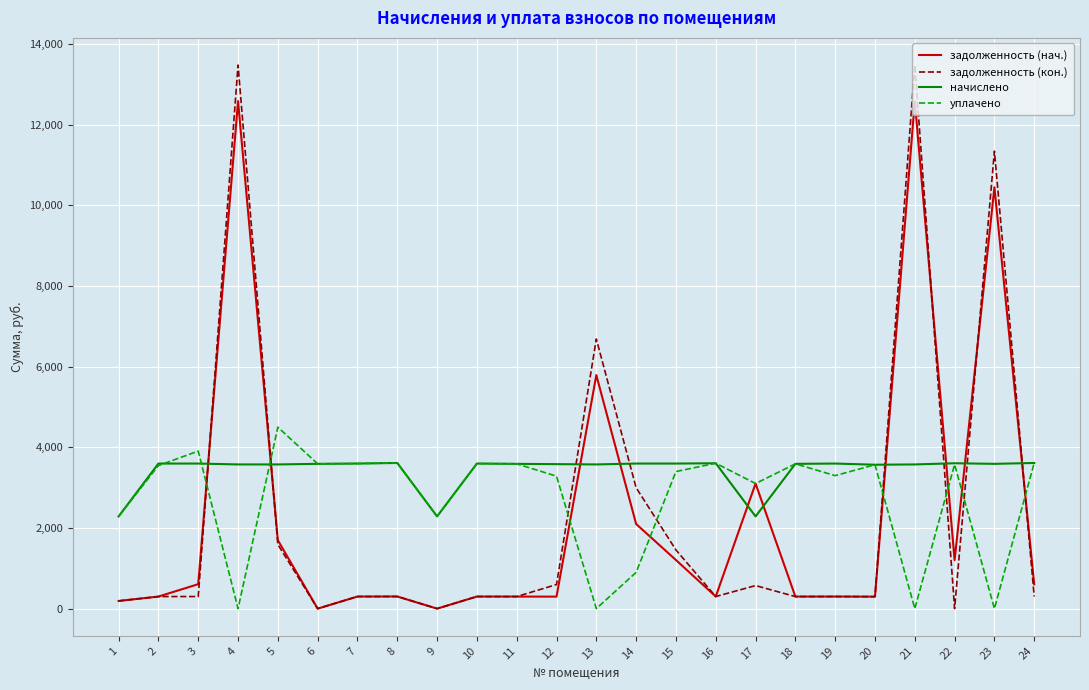

Read the задолженность (нач.) value at 19.

299.9